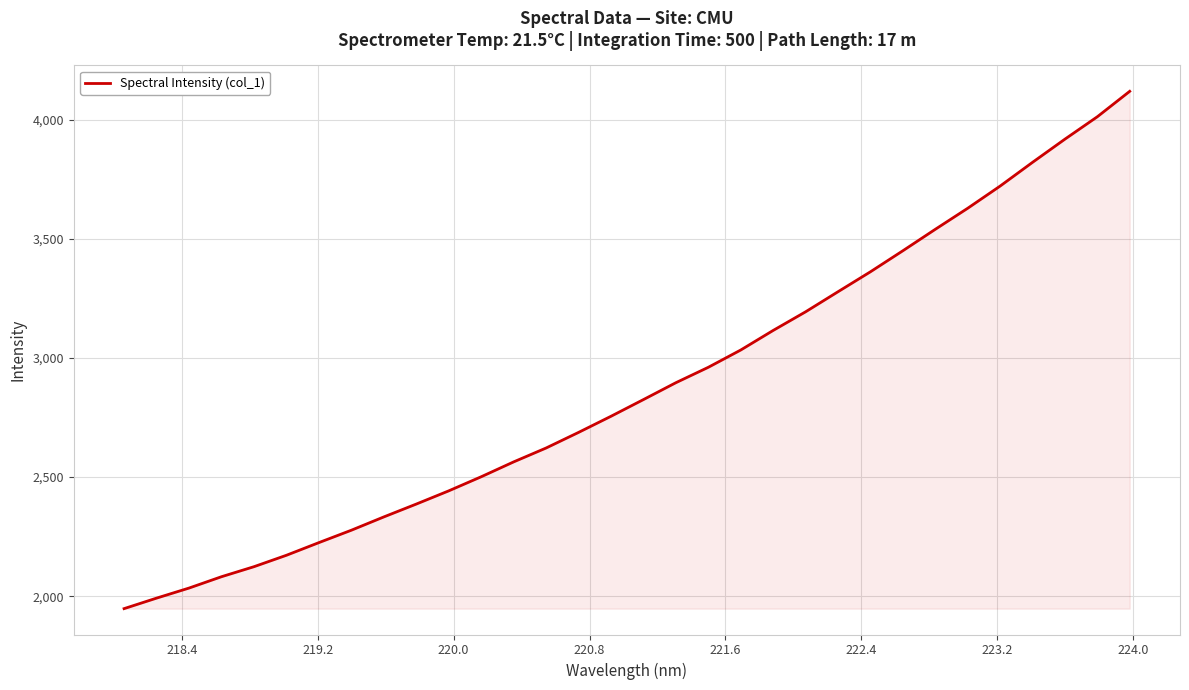

What is the difference between the maximum and minimum values?

2172.5